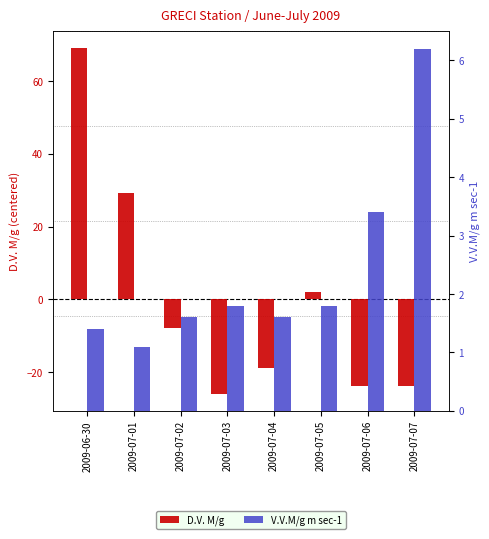

Is the value of D.V. M/g at 2009-07-07 greater than the value of V.V.M/g m sec-1 at 2009-07-04?

No